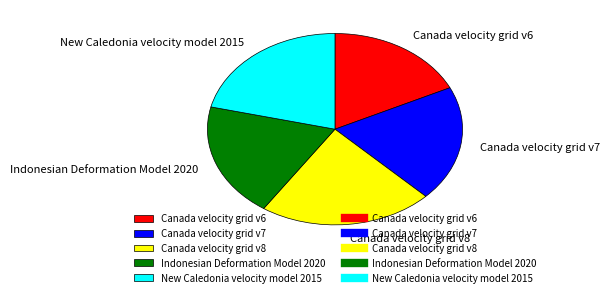

True or false: Canada velocity grid v7 accounts for 20% of the total.

True